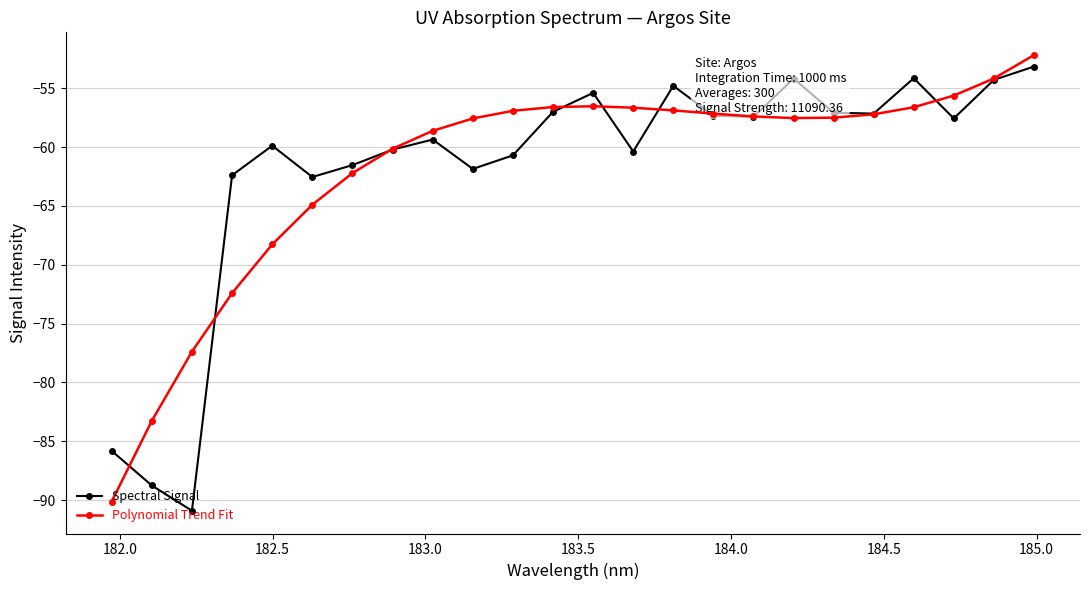

In Spectral Signal, how many points are higher than both neighbors (excluding endpoints)?

6